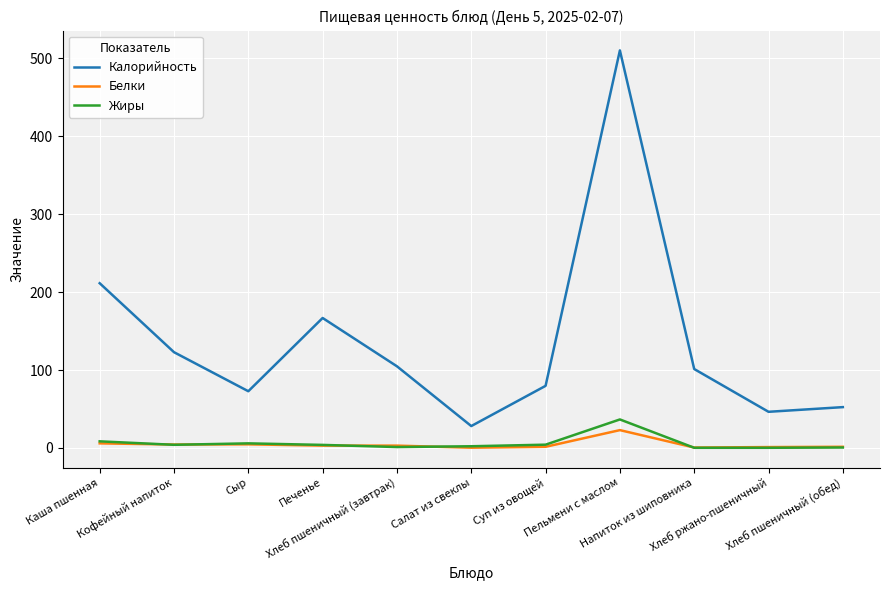

Where is Калорийность nearest to the value 269?

Каша пшенная